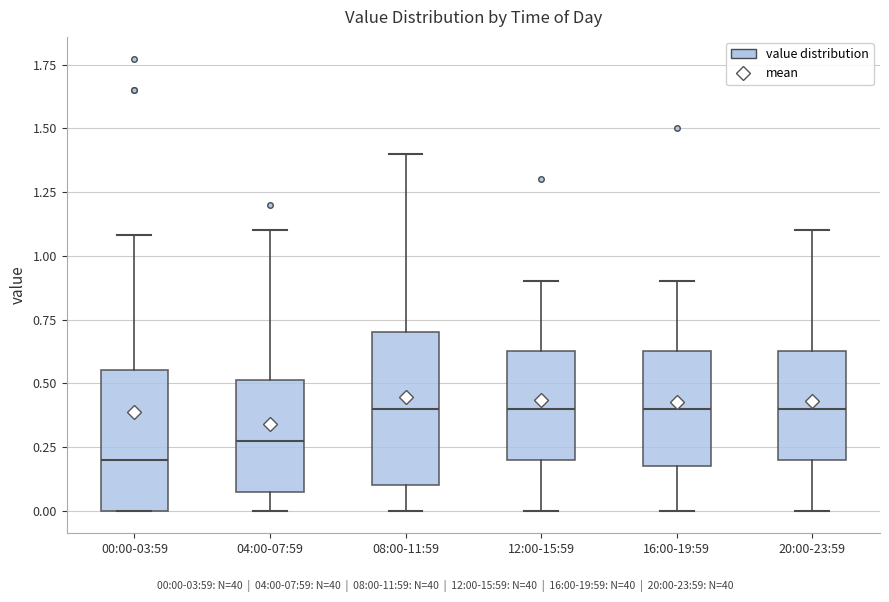

Reading left to right, read every box against the y-axis: the position of its median line, the range the box covers, and the ends of its whiskers. The values are not printed on the chart, so give them approximately, as read against the axis.

00:00-03:59: median 0.20, box 0.00 to 0.55, whiskers 0.00 to 1.10
04:00-07:59: median 0.30, box 0.10 to 0.50, whiskers 0.00 to 1.10
08:00-11:59: median 0.40, box 0.10 to 0.70, whiskers 0.00 to 1.40
12:00-15:59: median 0.40, box 0.20 to 0.65, whiskers 0.00 to 0.90
16:00-19:59: median 0.40, box 0.20 to 0.65, whiskers 0.00 to 0.90
20:00-23:59: median 0.40, box 0.20 to 0.65, whiskers 0.00 to 1.10